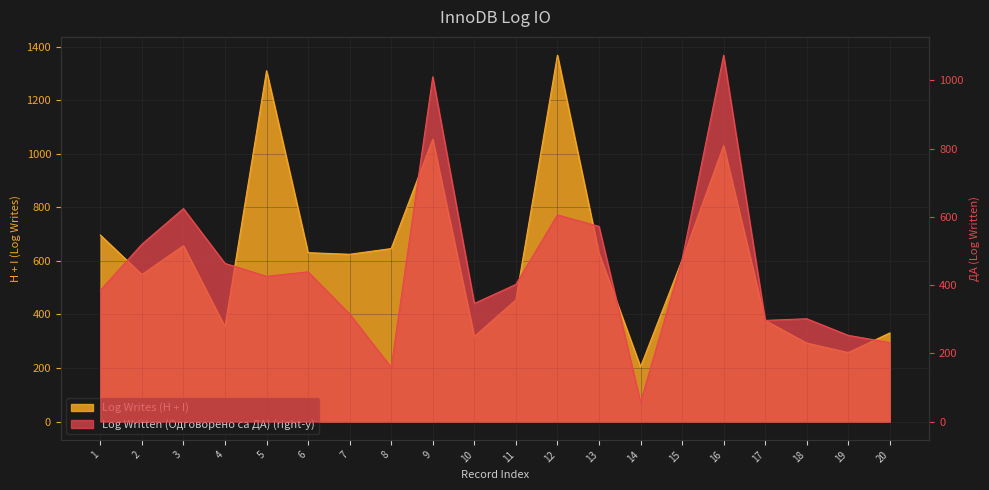

Which has a higher value, 20 or 12?

12